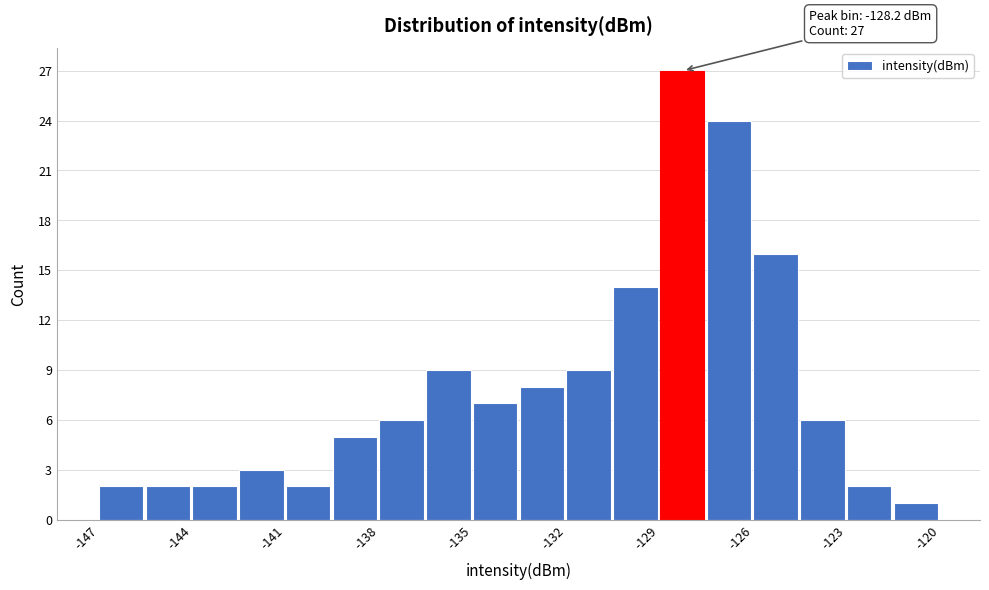

Read against the x-axis, roughly where is the centre of the tallest bar?

-128.5